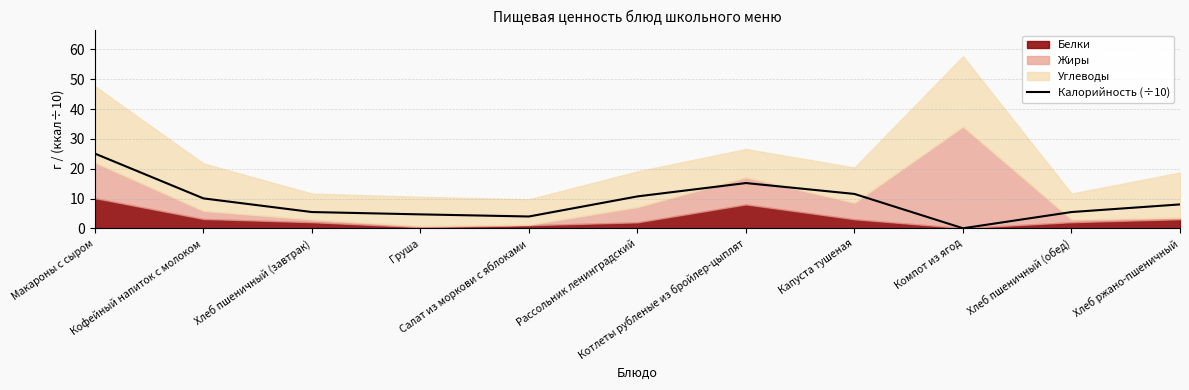

True or false: the data has more than 0 interior local peaks.

True